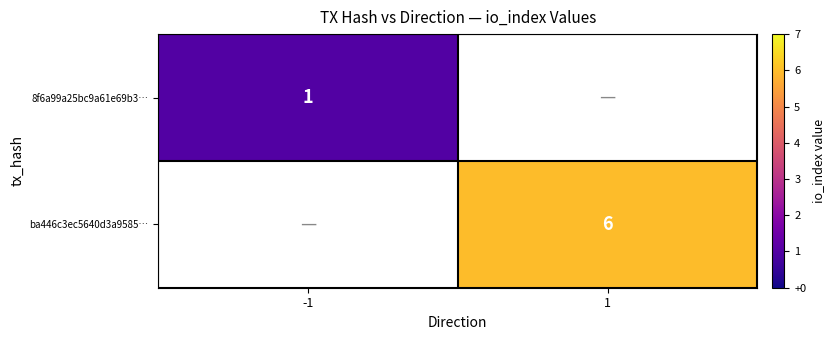

The ba446c3ec5640d3a9585… series shows 10 at 1. True or false?

False